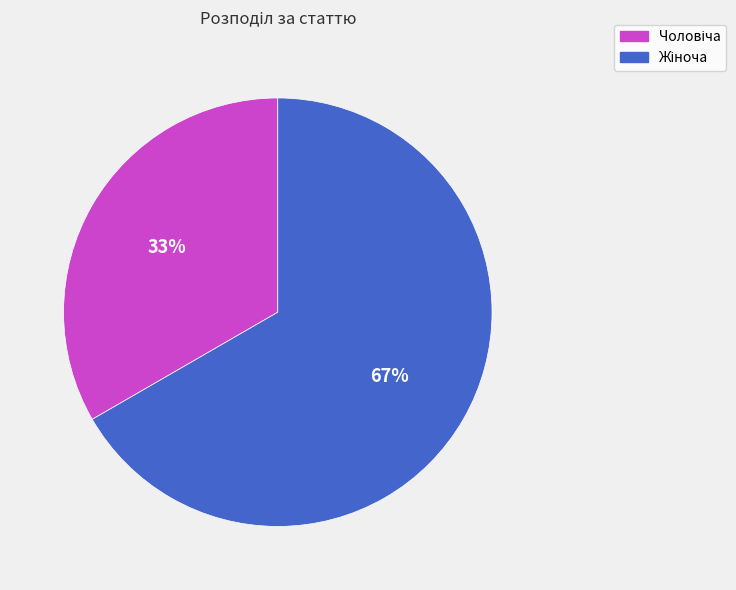

To the nearest percent, what is the average slice percentage?

50%